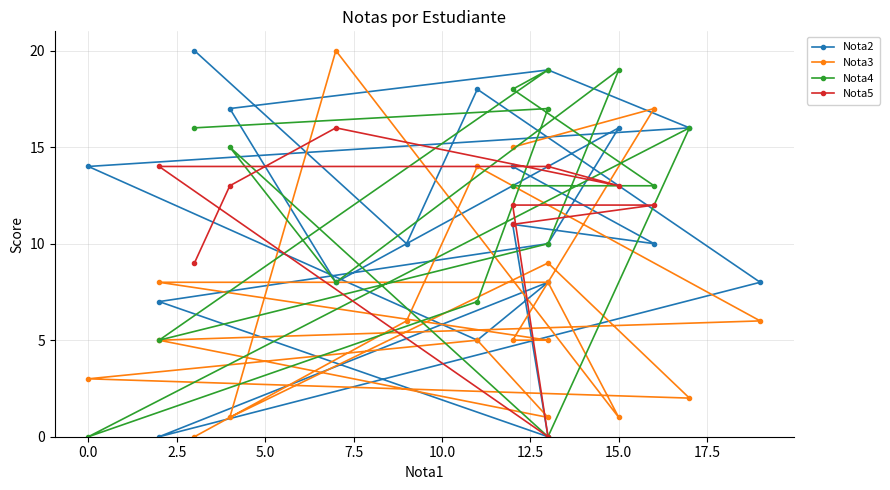

What is the ratio of the value at 9 to the value at 10?

0.8